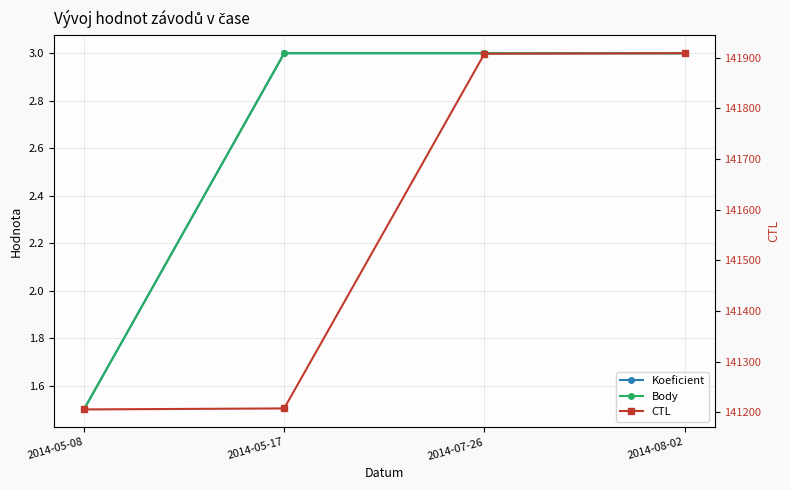

How many lines are shown in the chart?

3